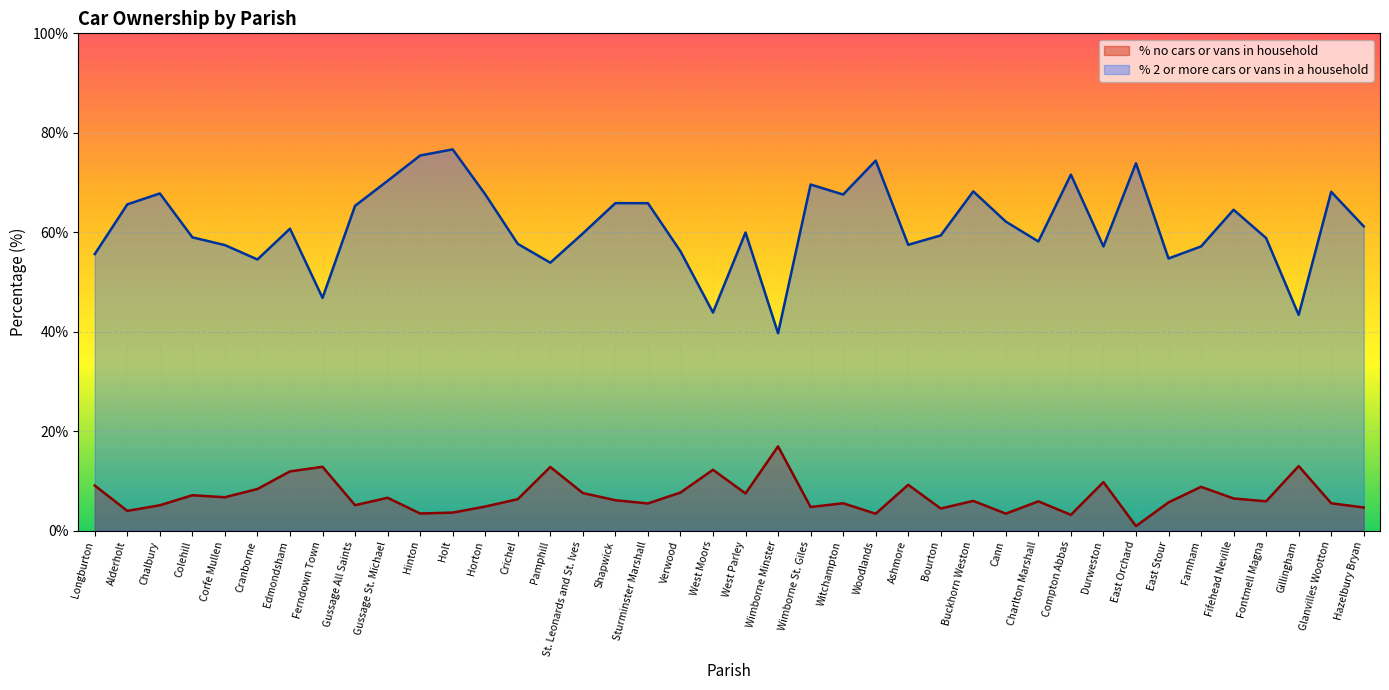

What are all the series names shown in the legend?

% no cars or vans in household, % 2 or more cars or vans in a household